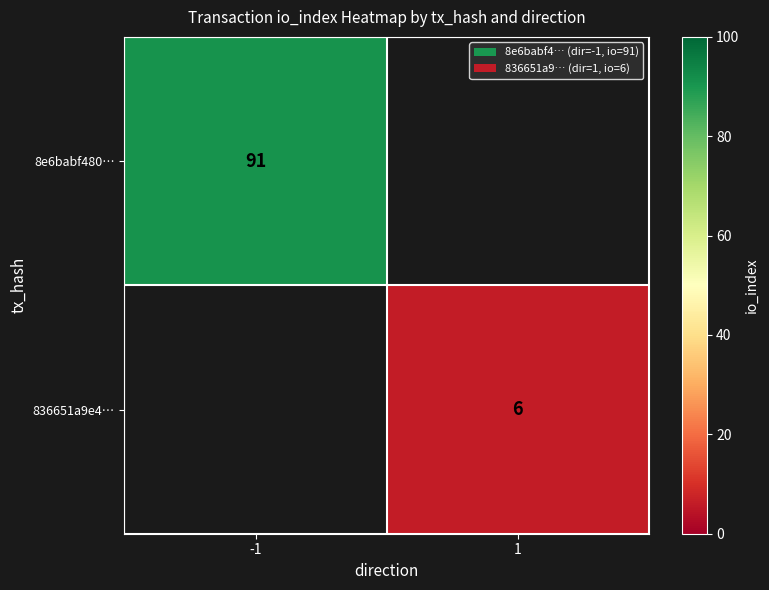

What is the maximum value shown in the chart?

91.0